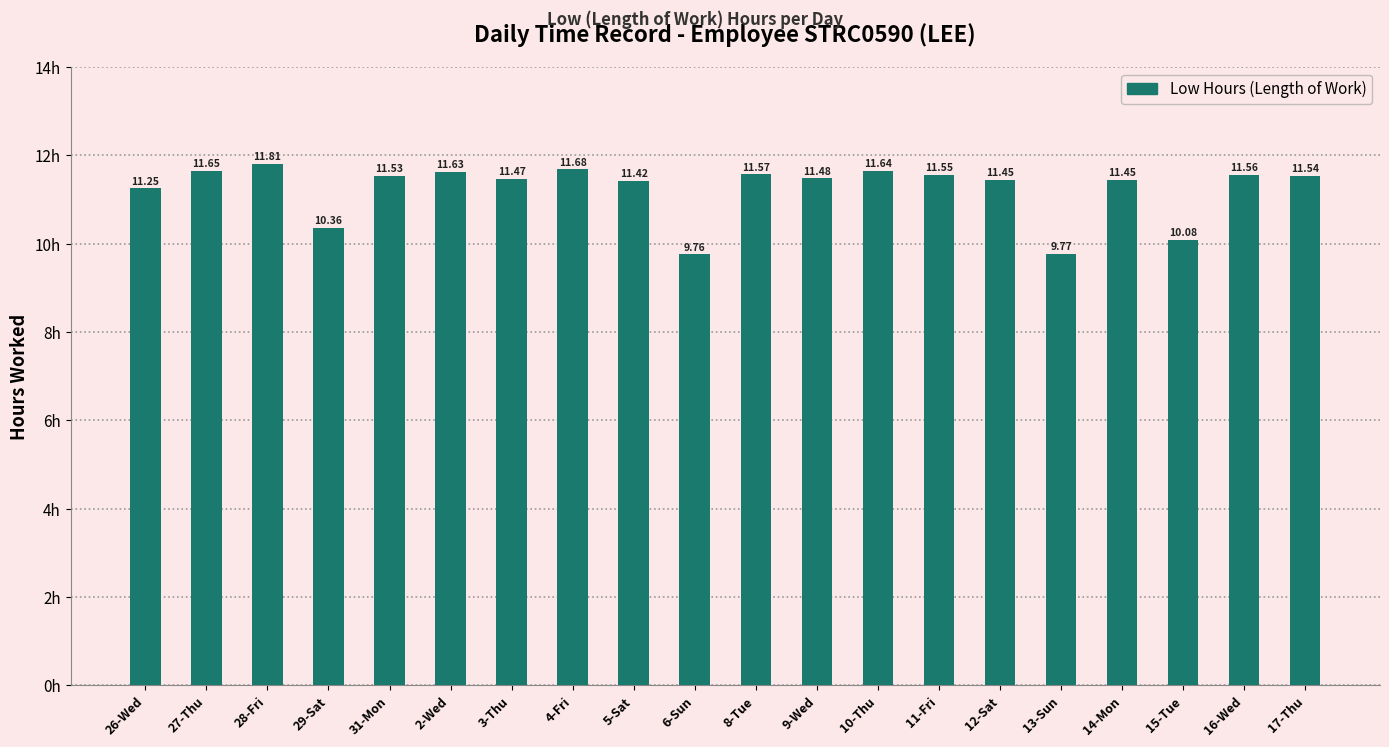

Between 27-Thu and 10-Thu, which is larger?

27-Thu